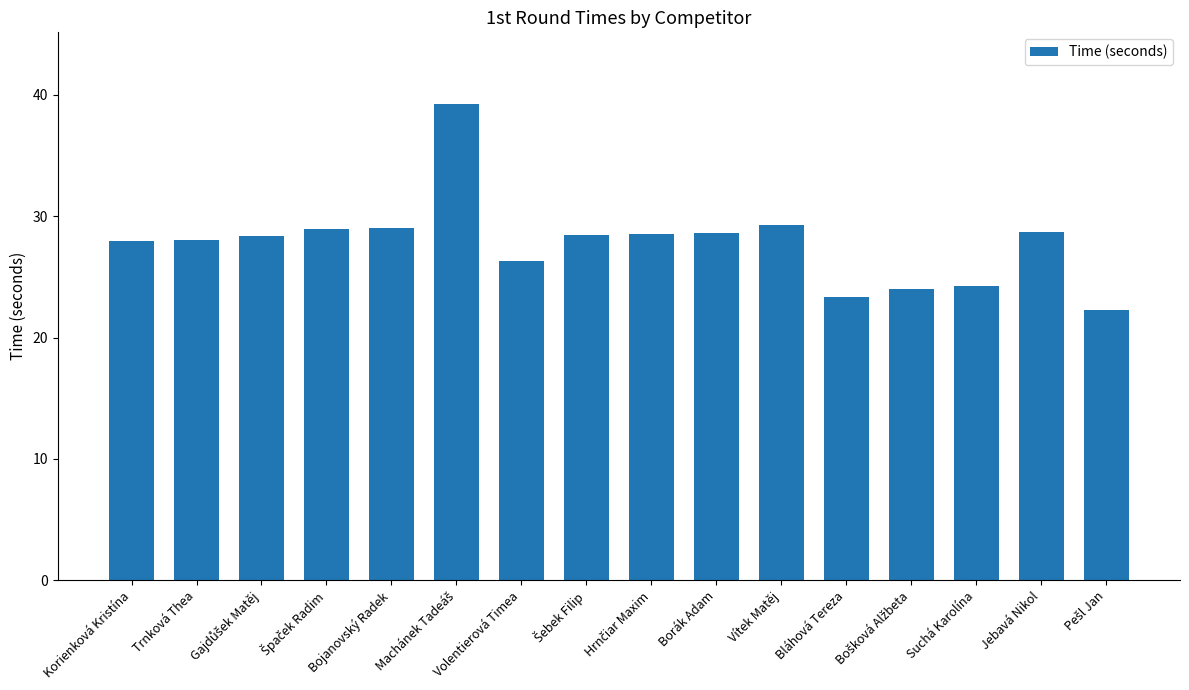

What is the ratio of the value at Bláhová Tereza to the value at Volentierová Timea?

0.9